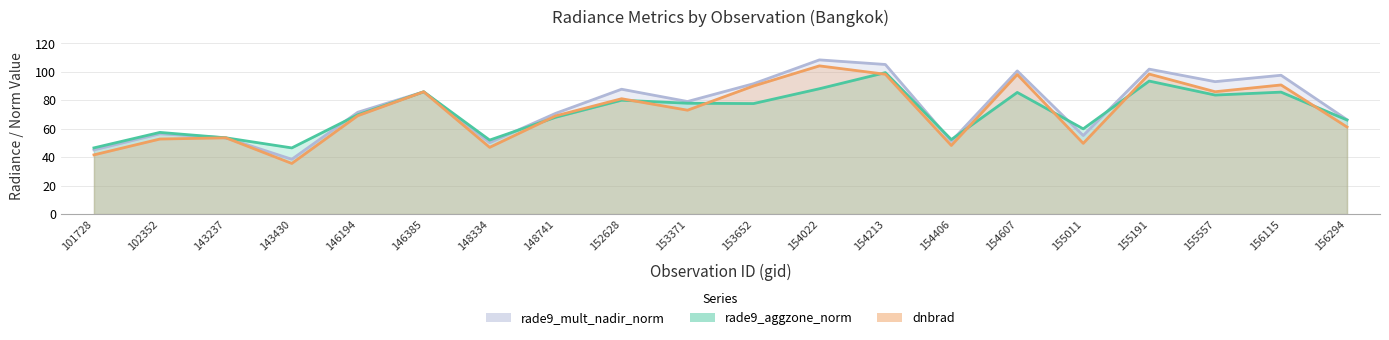

Is it true that rade9_aggzone_norm equals 38.6 at 153652?

False